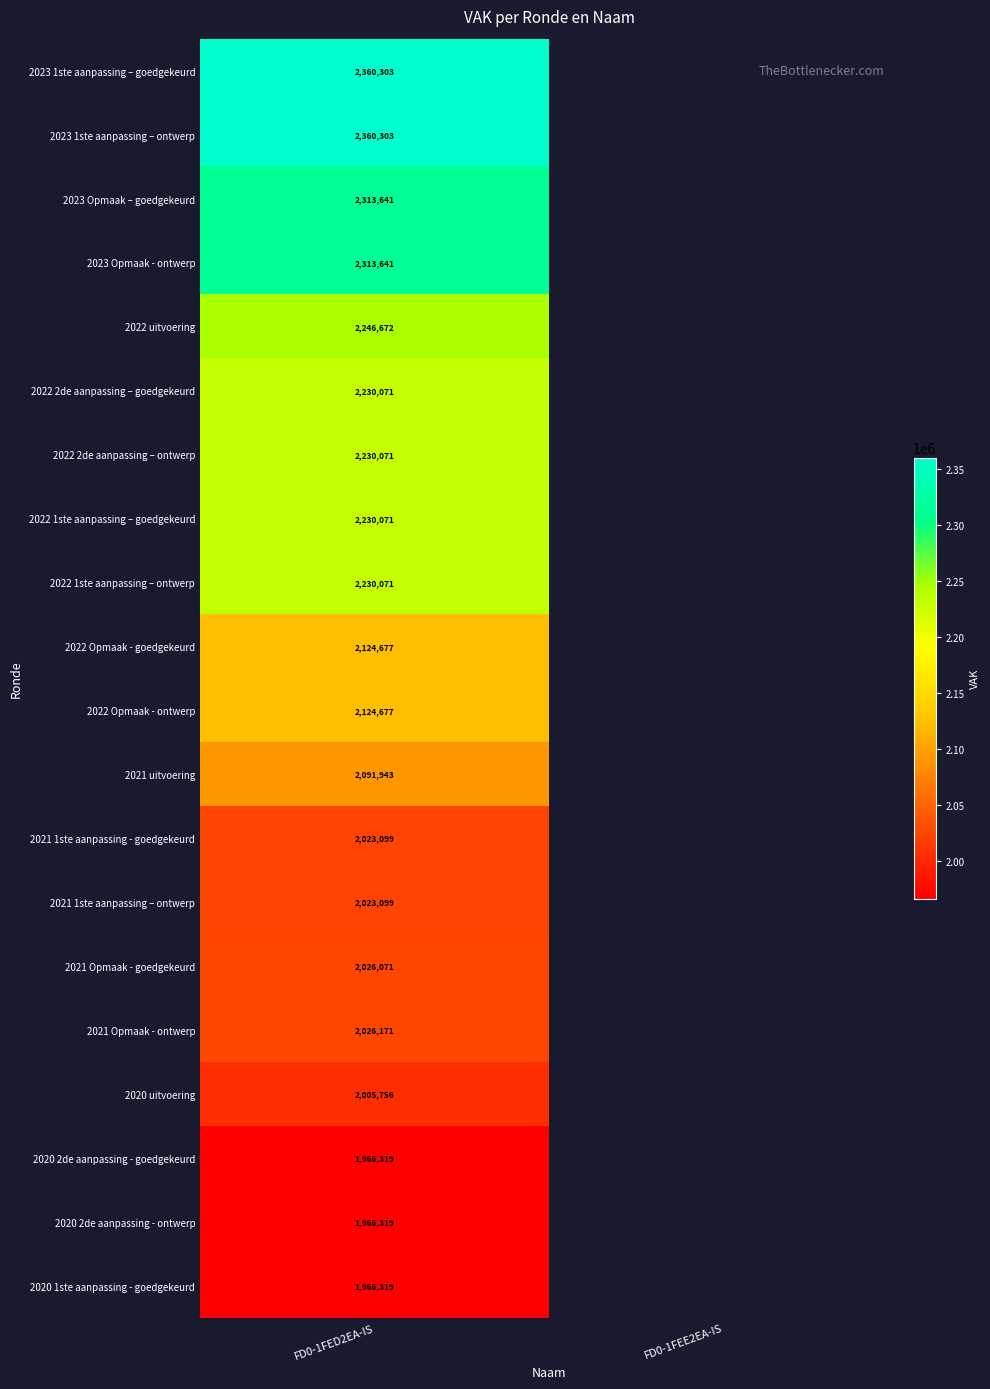

Count the number of categories in the chart.

2